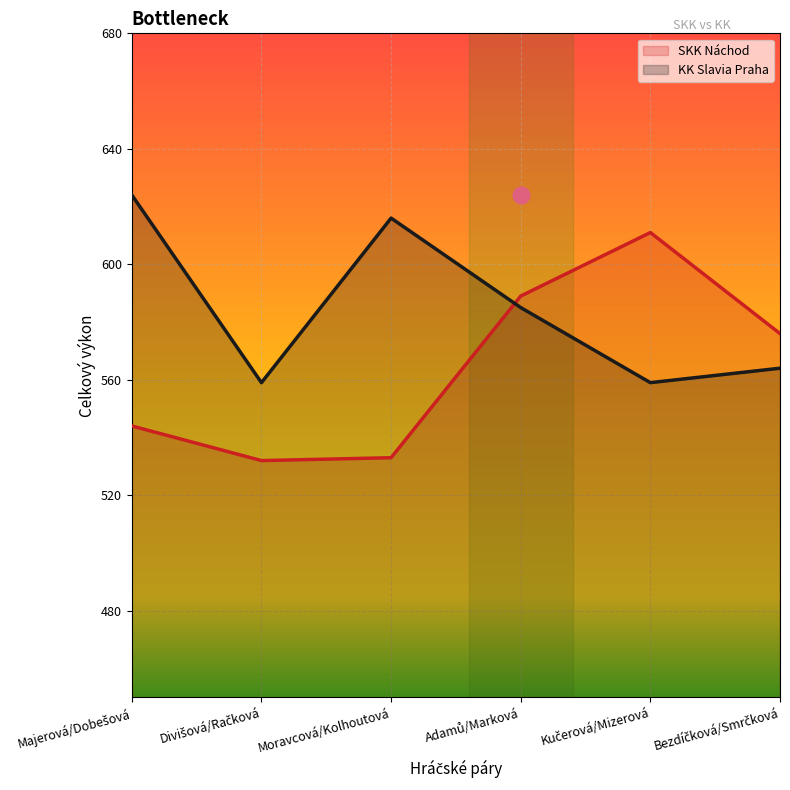

What value does the SKK Náchod series have at Adamů/Marková, to the nearest 10?

590